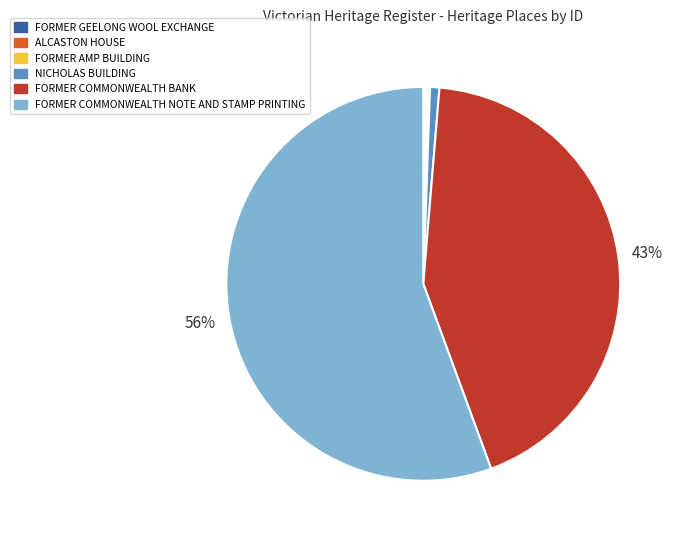

Does FORMER COMMONWEALTH NOTE AND STAMP PRINTING represent more than half of the total?

Yes